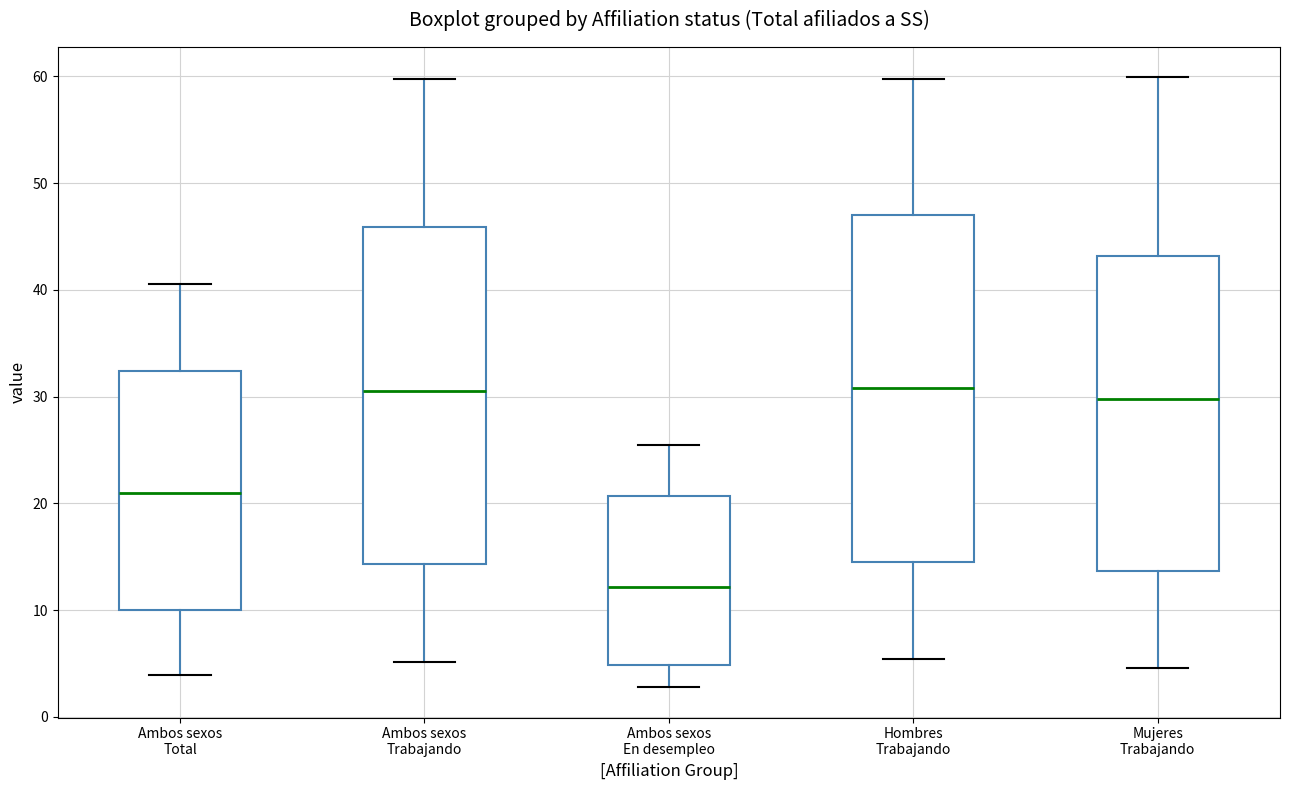

Where is the lower edge of the box for Ambos sexos Trabajando on the y-axis? The values are not printed on the chart, so give them approximately, as read against the axis.

14